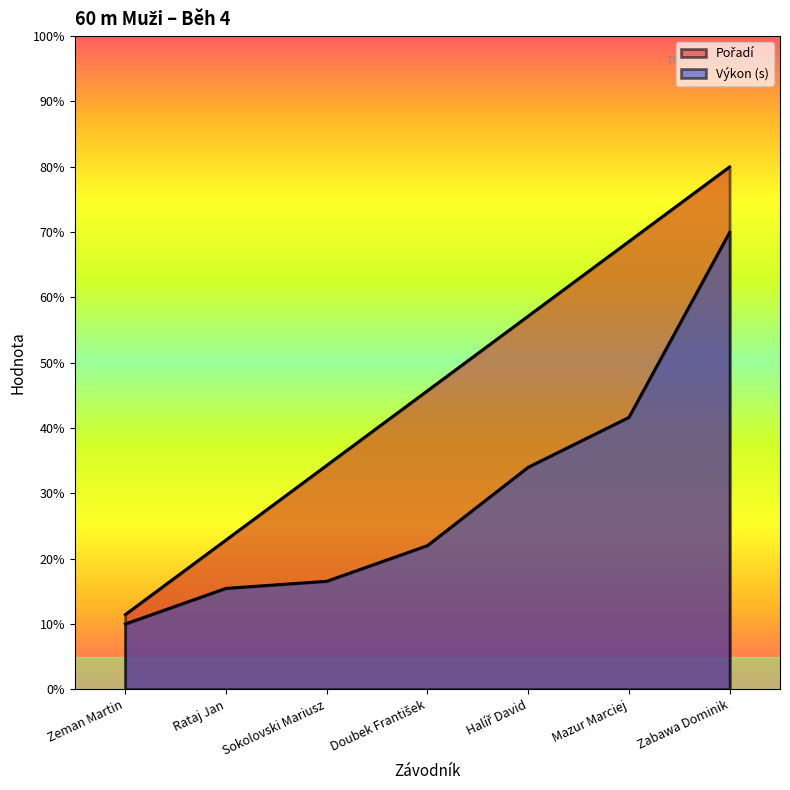

What are all the series names shown in the legend?

Pořadí, Výkon